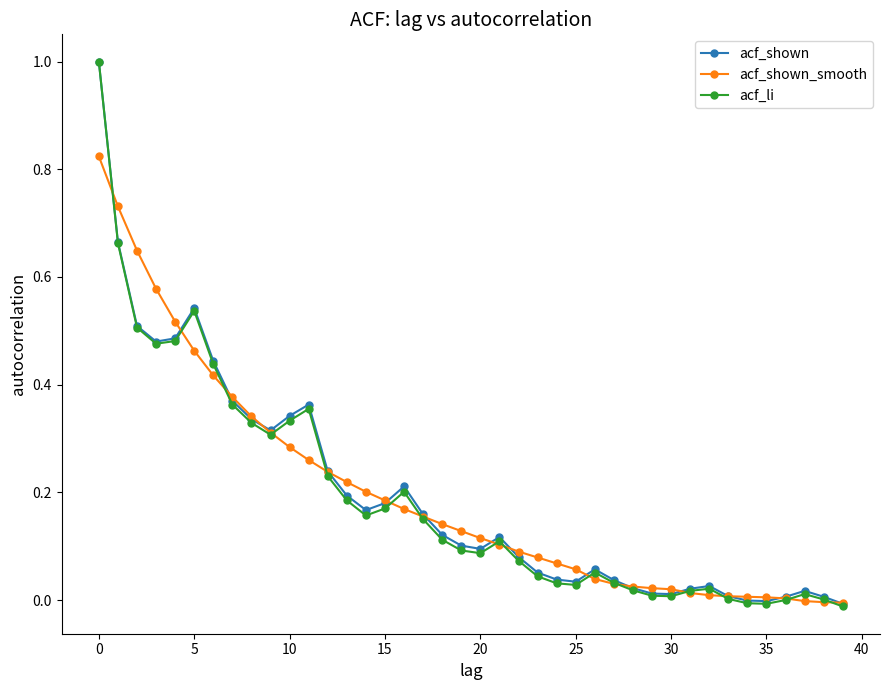

Count the number of data series in this chart.

3